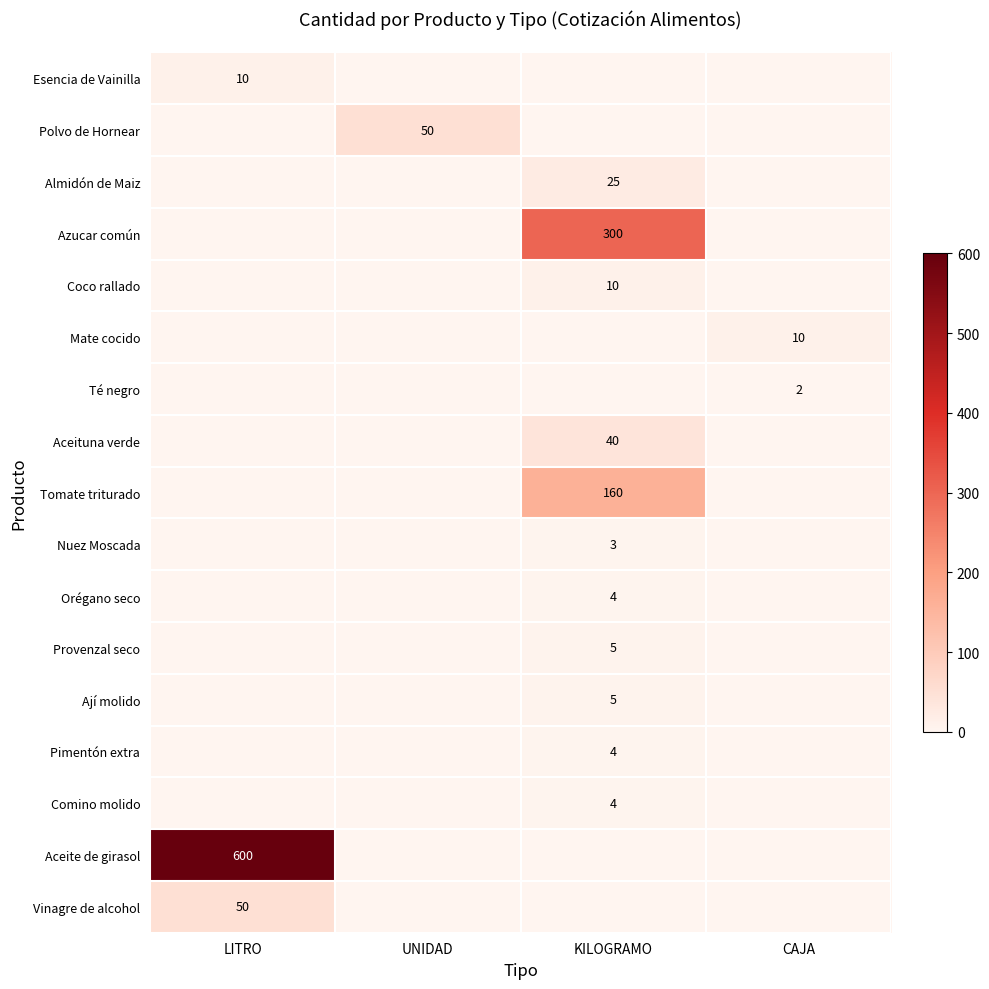

What is the average value of the row_2 series?

6